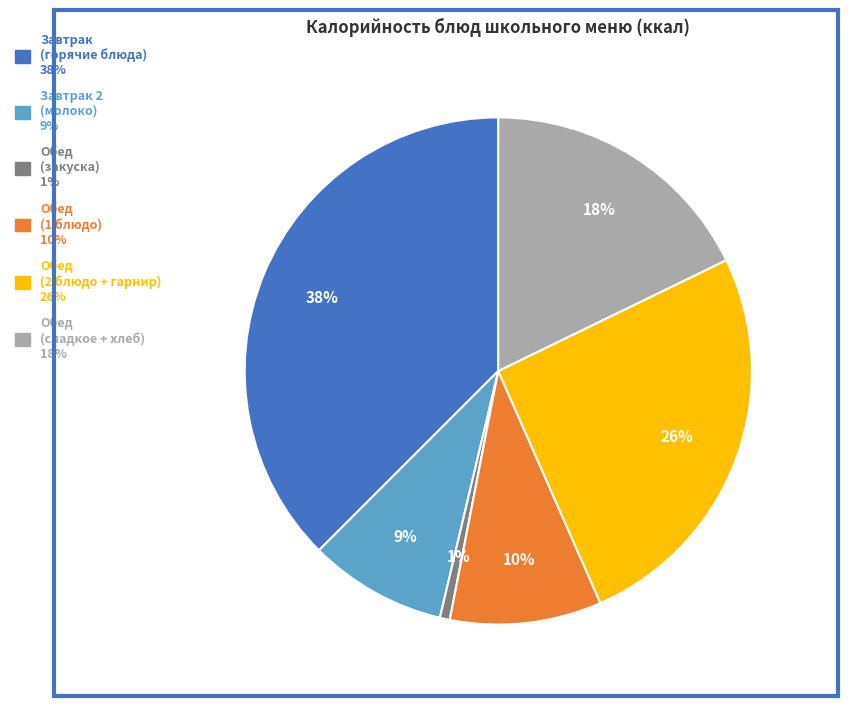

To the nearest percent, what is the average slice percentage?

17%